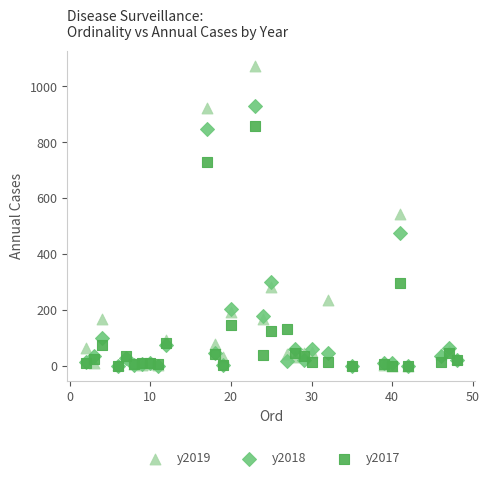

Which series contains the highest Y value?

y2019